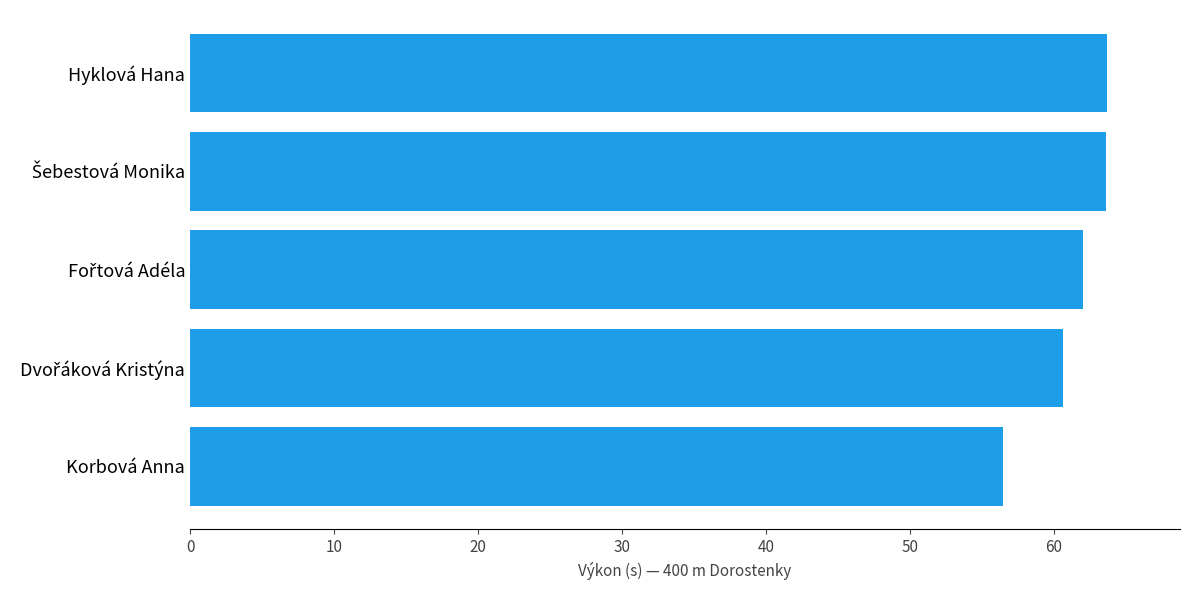

Between Korbová Anna and Hyklová Hana, which is larger?

Hyklová Hana